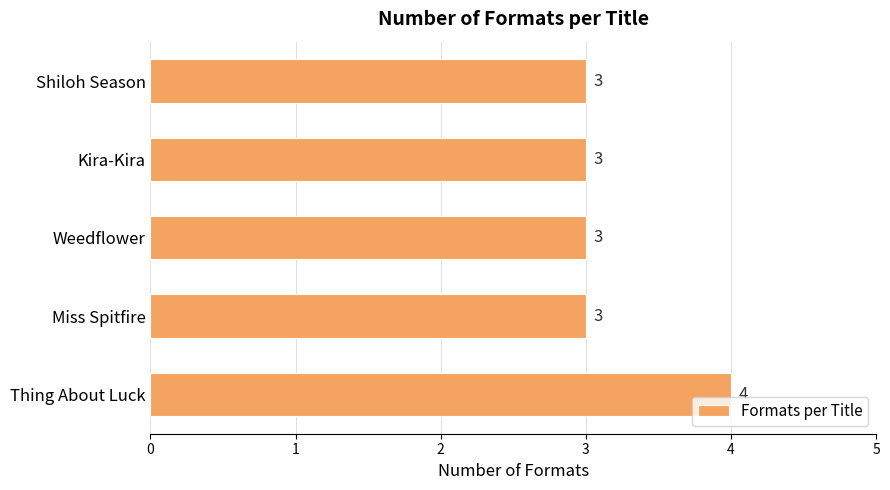

Which has a higher value, Thing About Luck or Weedflower?

Thing About Luck